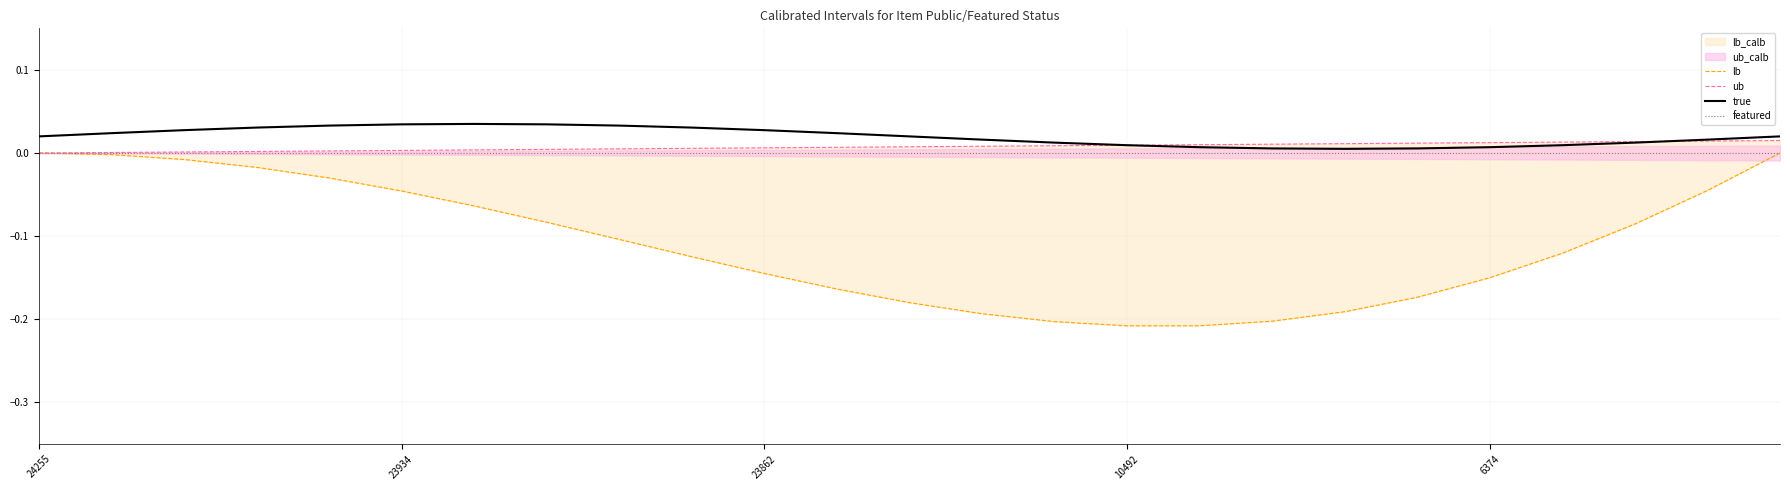

What is the average value of the lb series?

-0.1